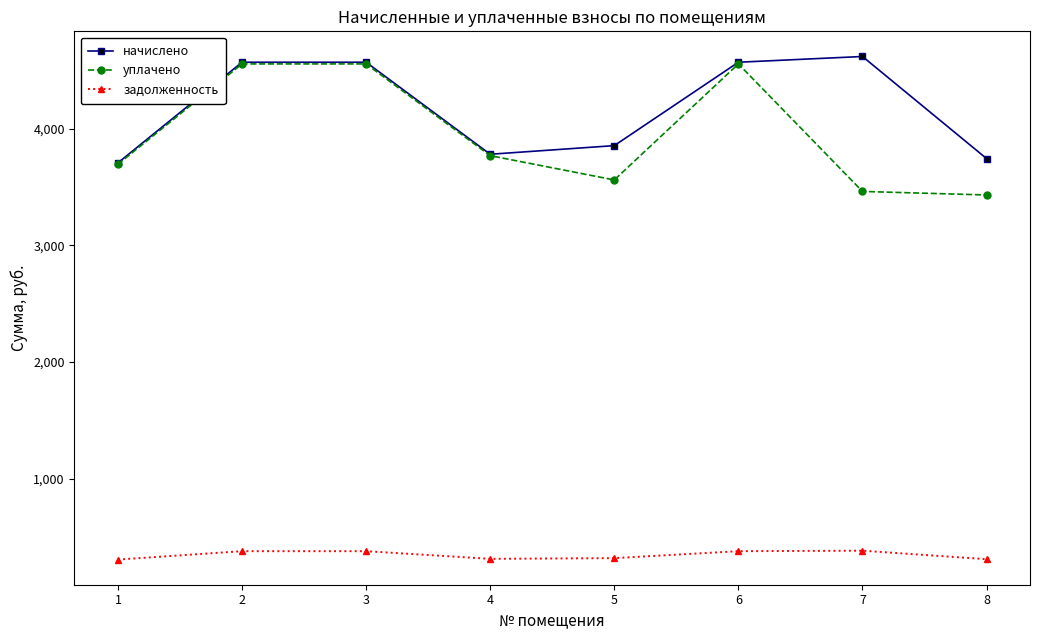

What is the maximum value shown in the chart?

4617.0